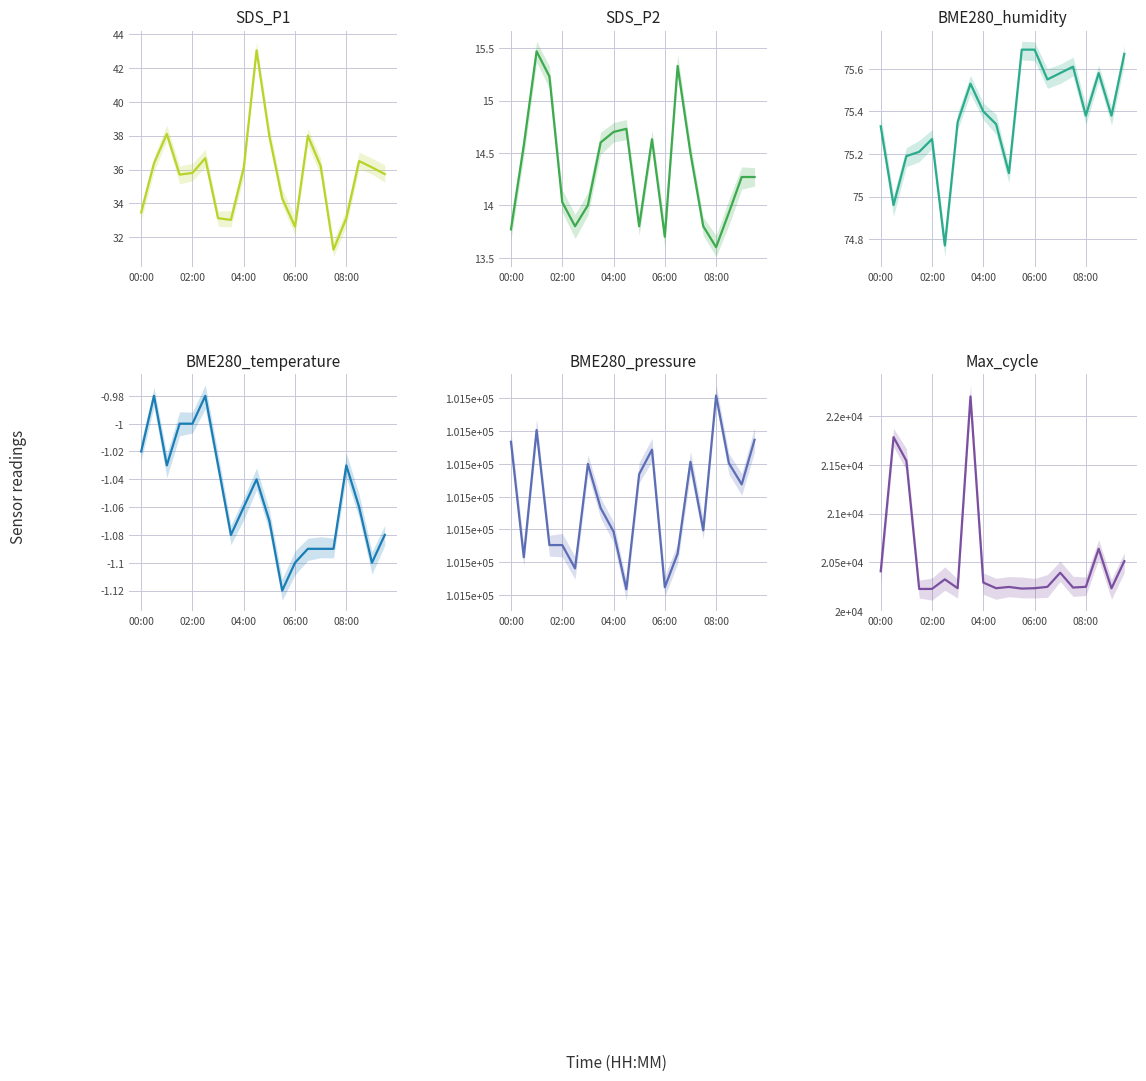

What is the minimum value shown in the chart?

-1.1